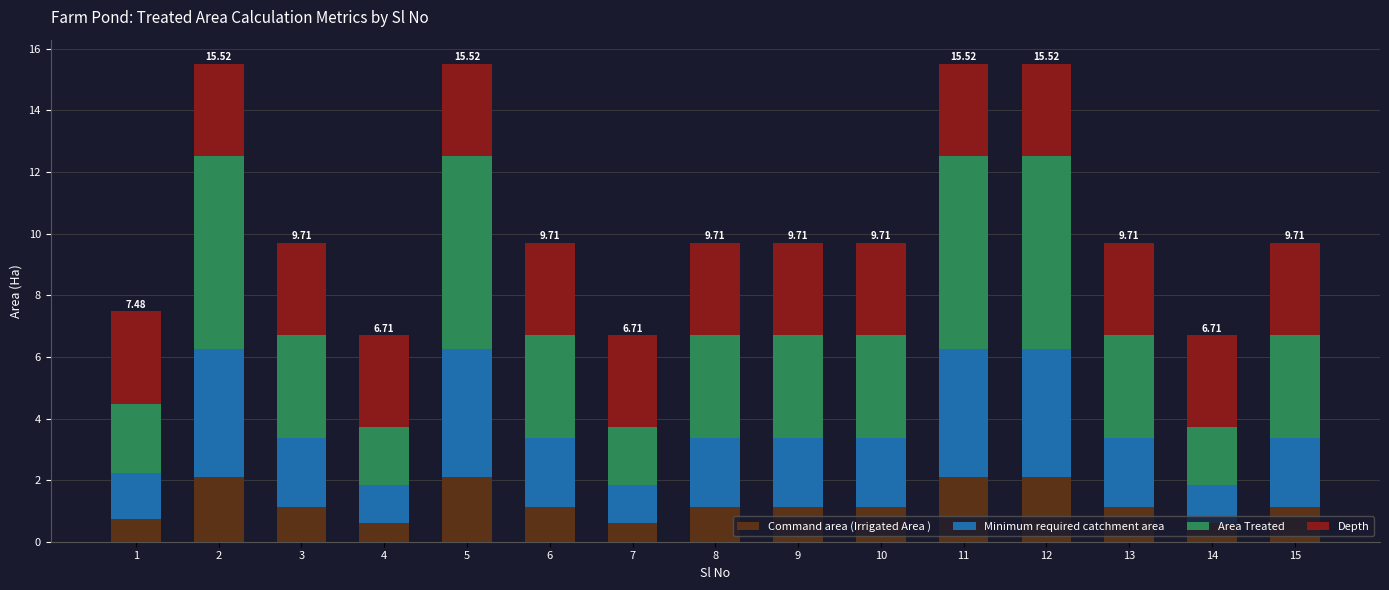

What is the difference between the maximum and second lowest values in the Command area (Irrigated Area ) series?

1.5